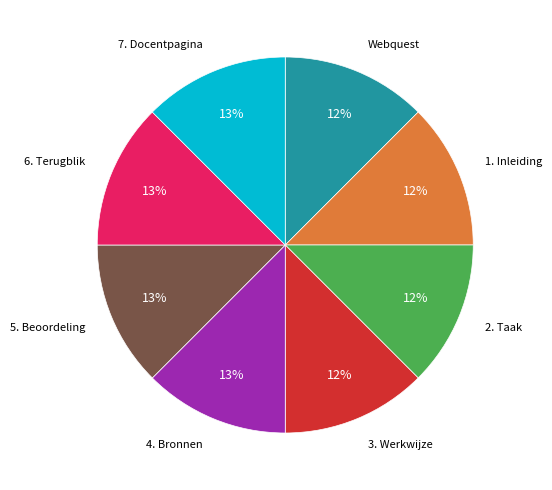

Is there any slice that represents more than half of the pie?

No